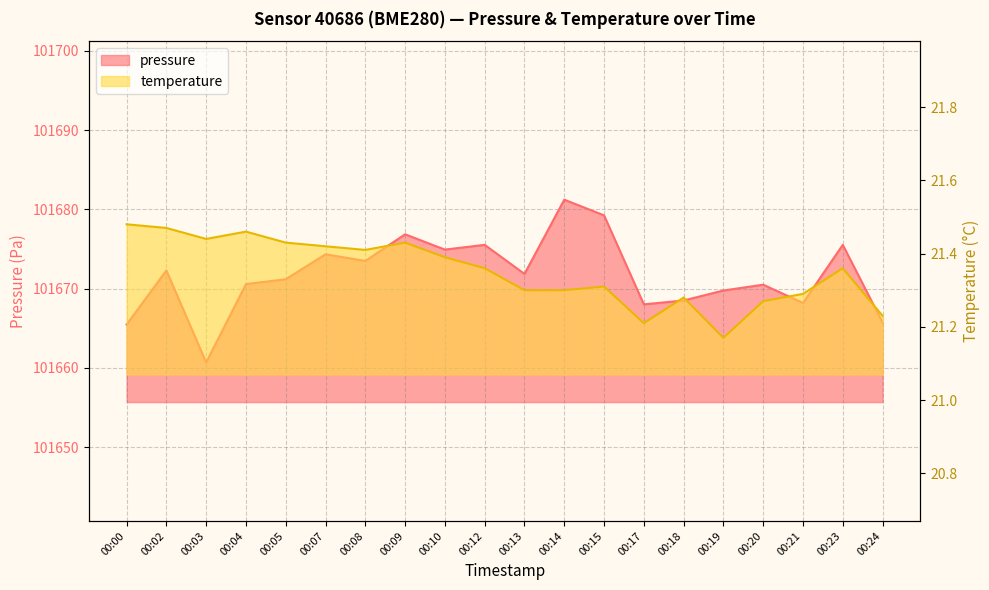

Rank the series by their average value, from lowest to highest.

temperature, pressure